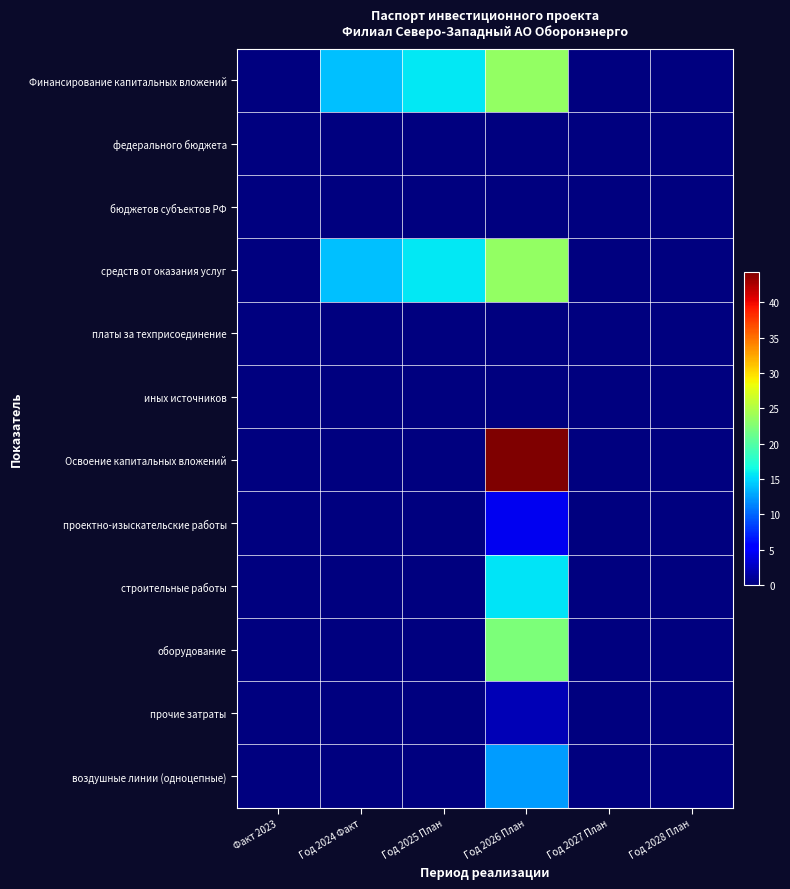

Between Год 2028 План and Год 2027 План, which is larger?

Год 2028 План